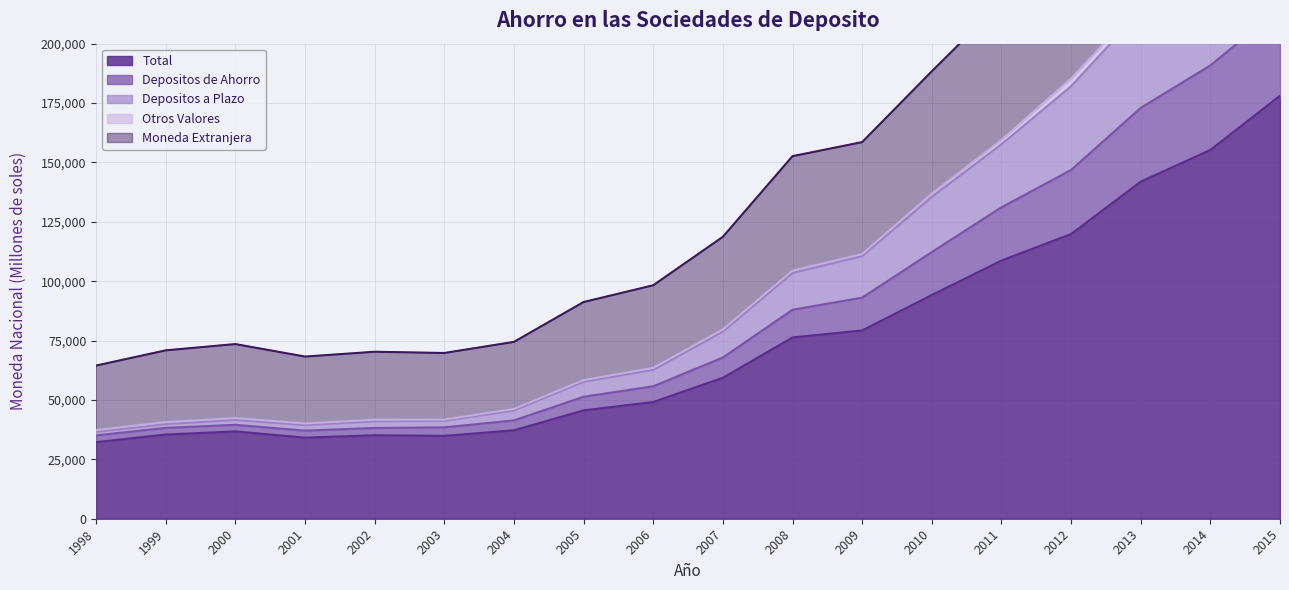

What is the lowest value of the Total series?

32243.0